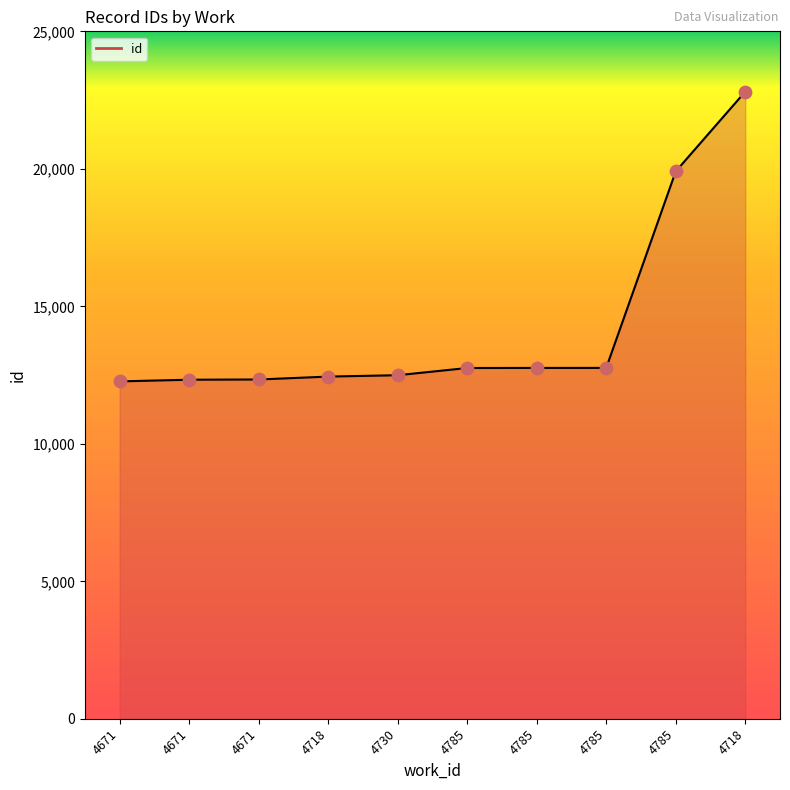

Between 4718 and 4785, which is larger?

4718